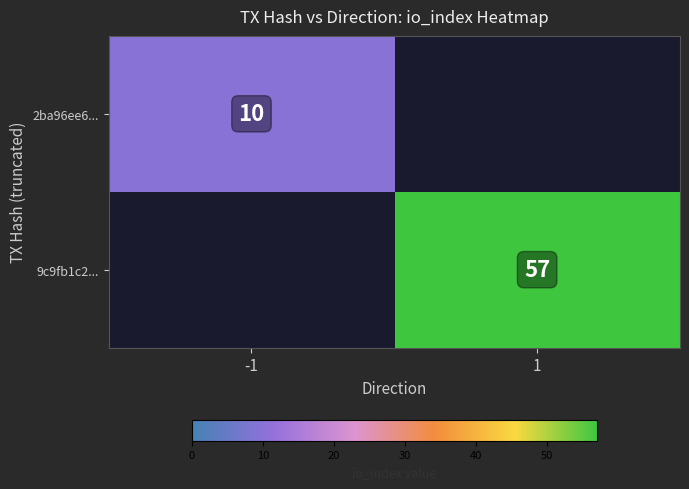

Is the value of 9c9fb1c2... at 1 greater than the value of 2ba96ee6... at -1?

Yes